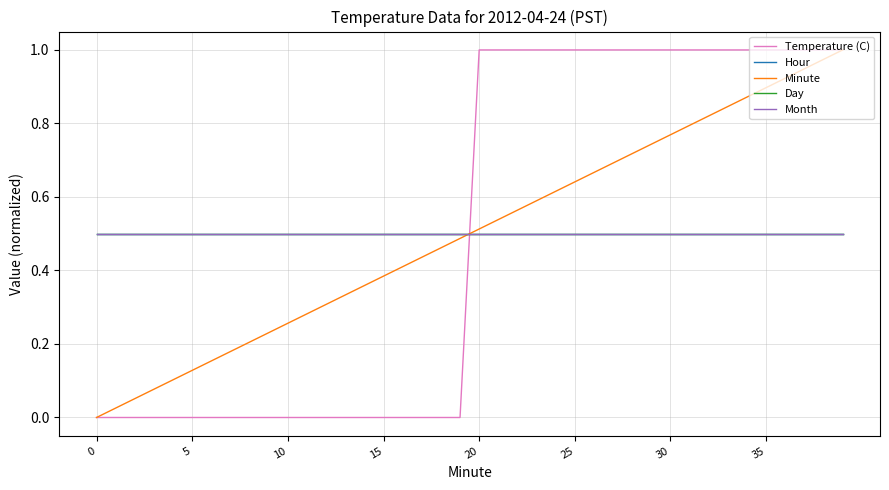

Does the chart have visible grid lines?

Yes